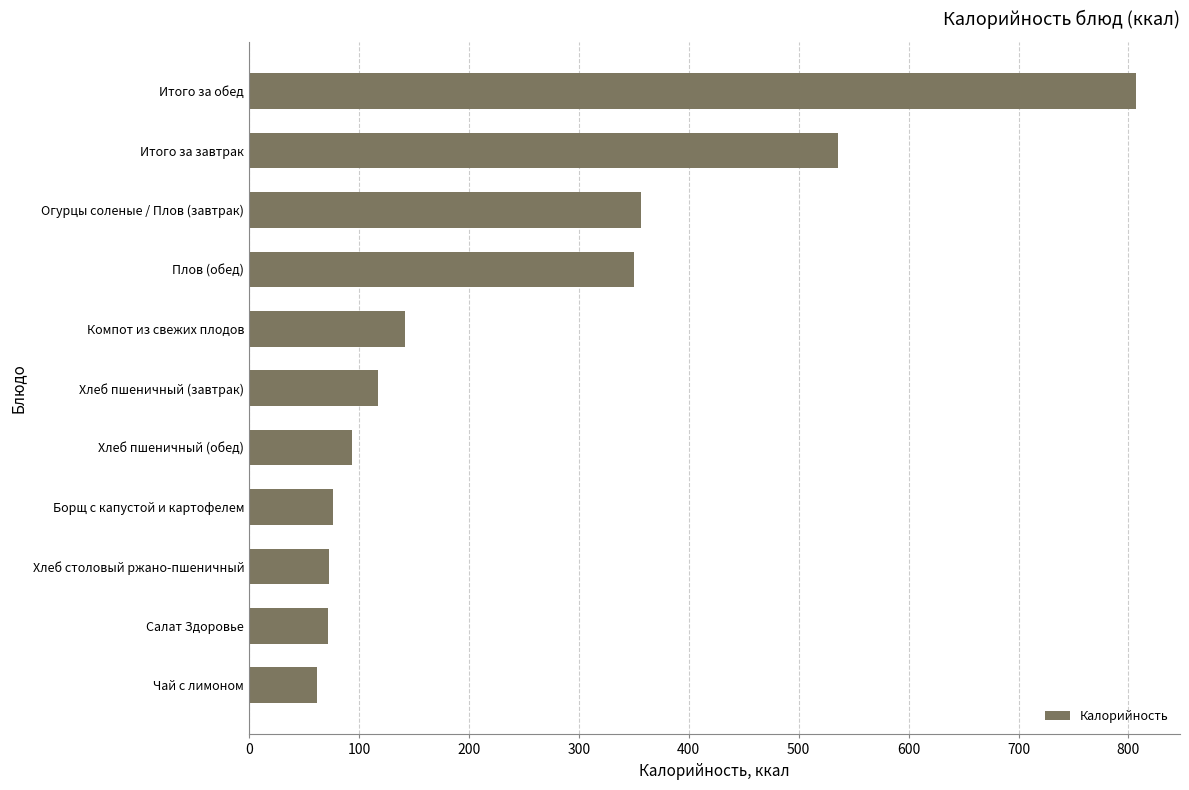

What is the change in value from Борщ с капустой и картофелем to Хлеб пшеничный (завтрак)?

+41.5